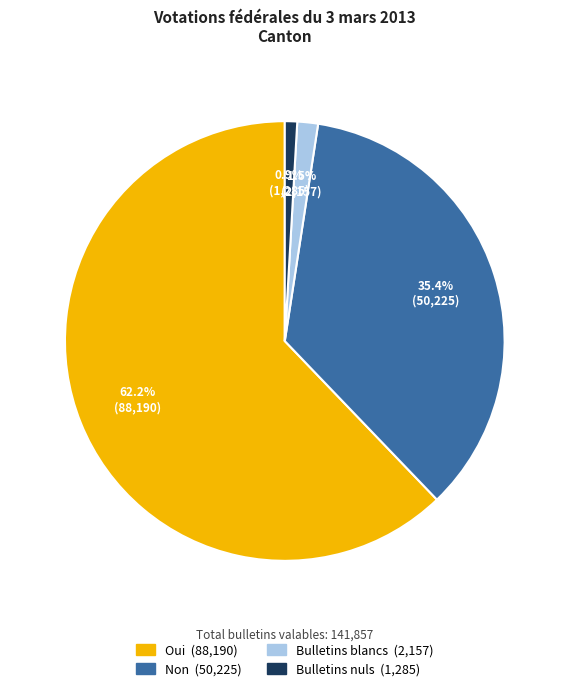

Count the number of slices in the pie.

4